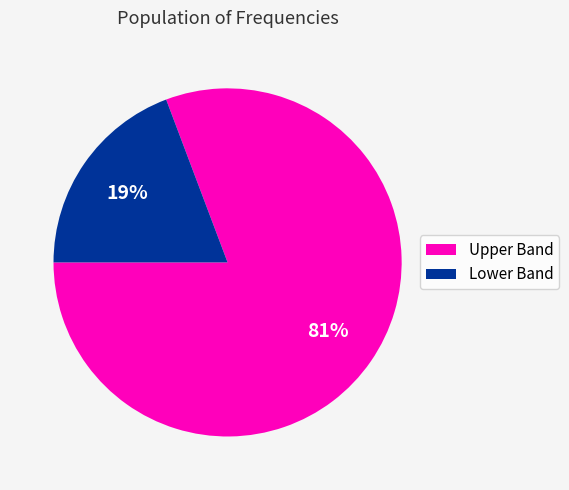

Is there a majority slice in this chart?

Yes